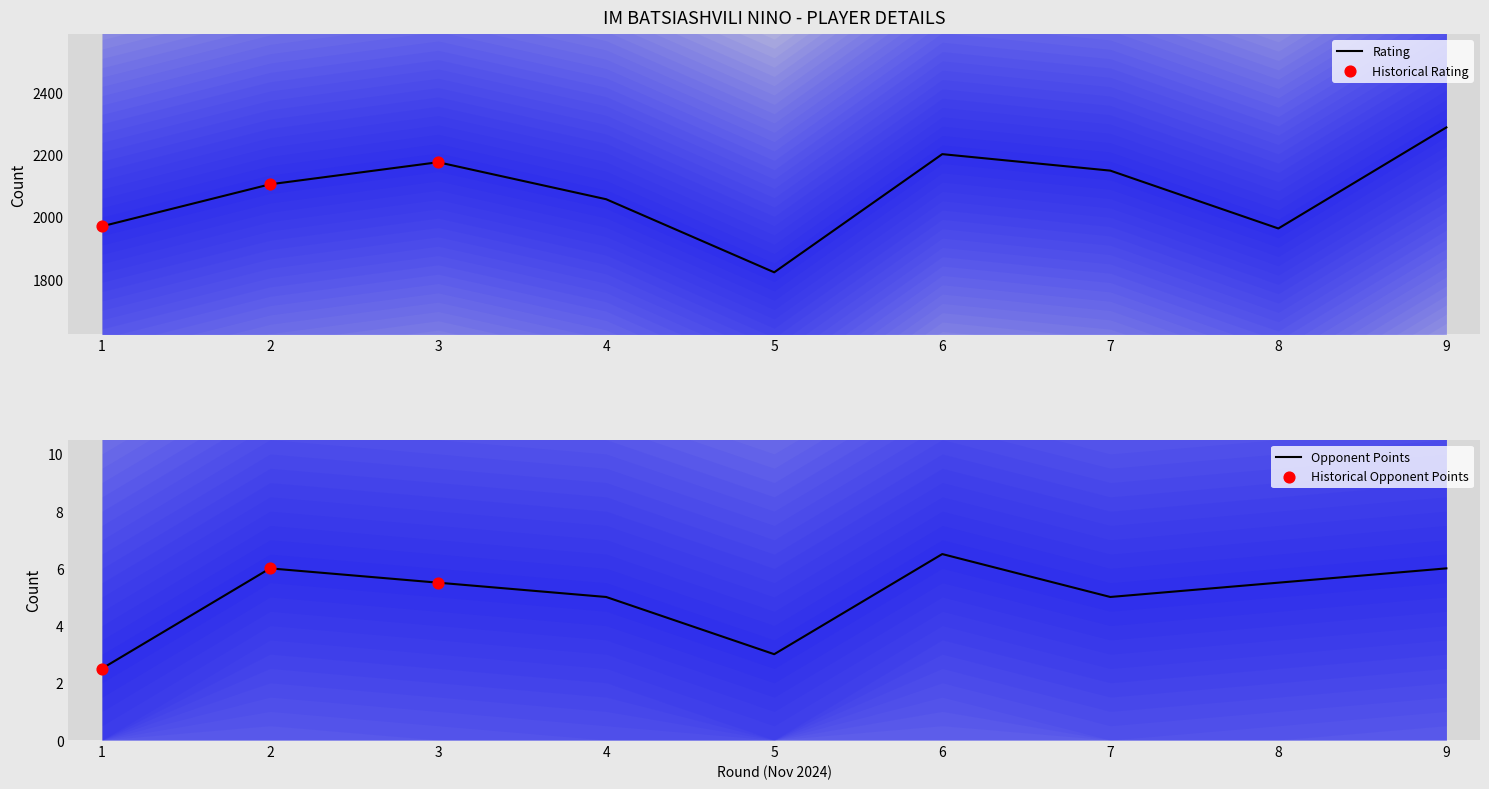

At how many categories does at least one series exceed 807?

9